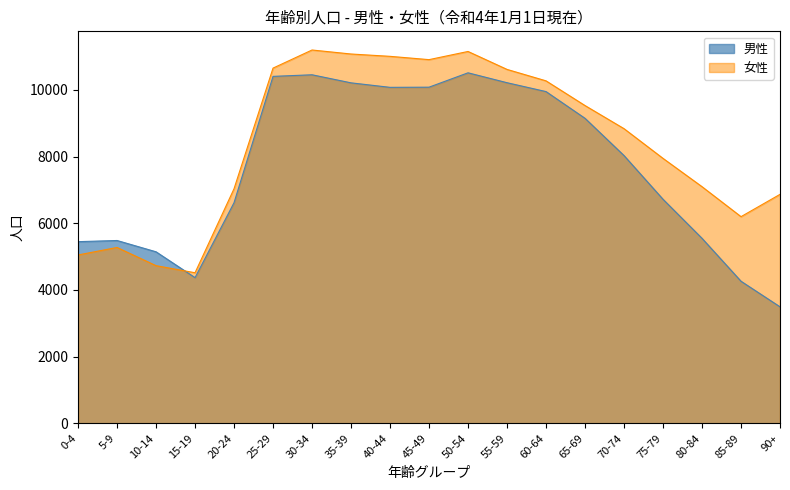

List the series in order of their peak value, highest first.

女性, 男性